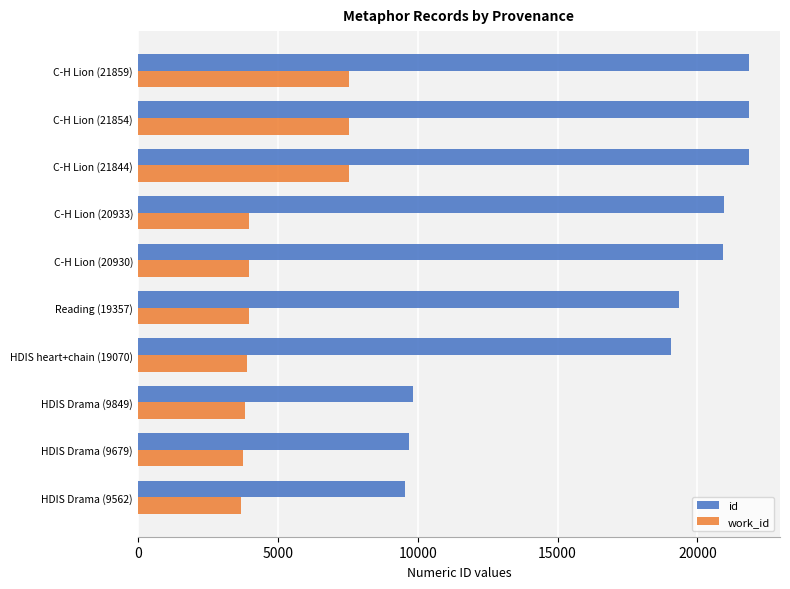

What is the lowest value of the id series?

9562